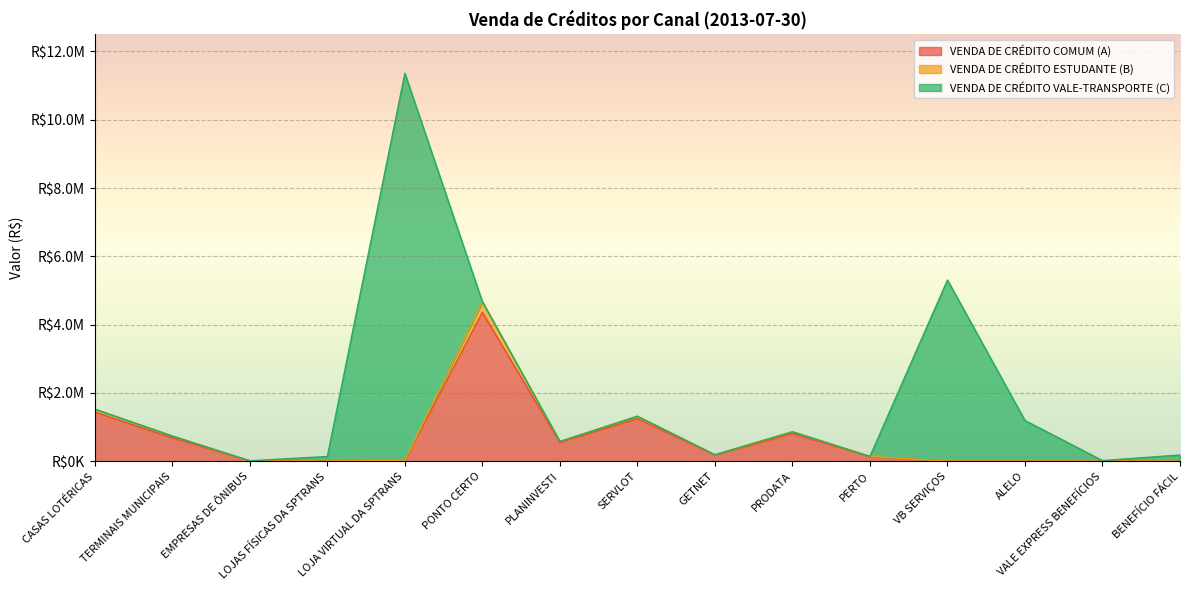

True or false: VENDA DE CRÉDITO COMUM (A) has more than 2 interior local peaks.

True